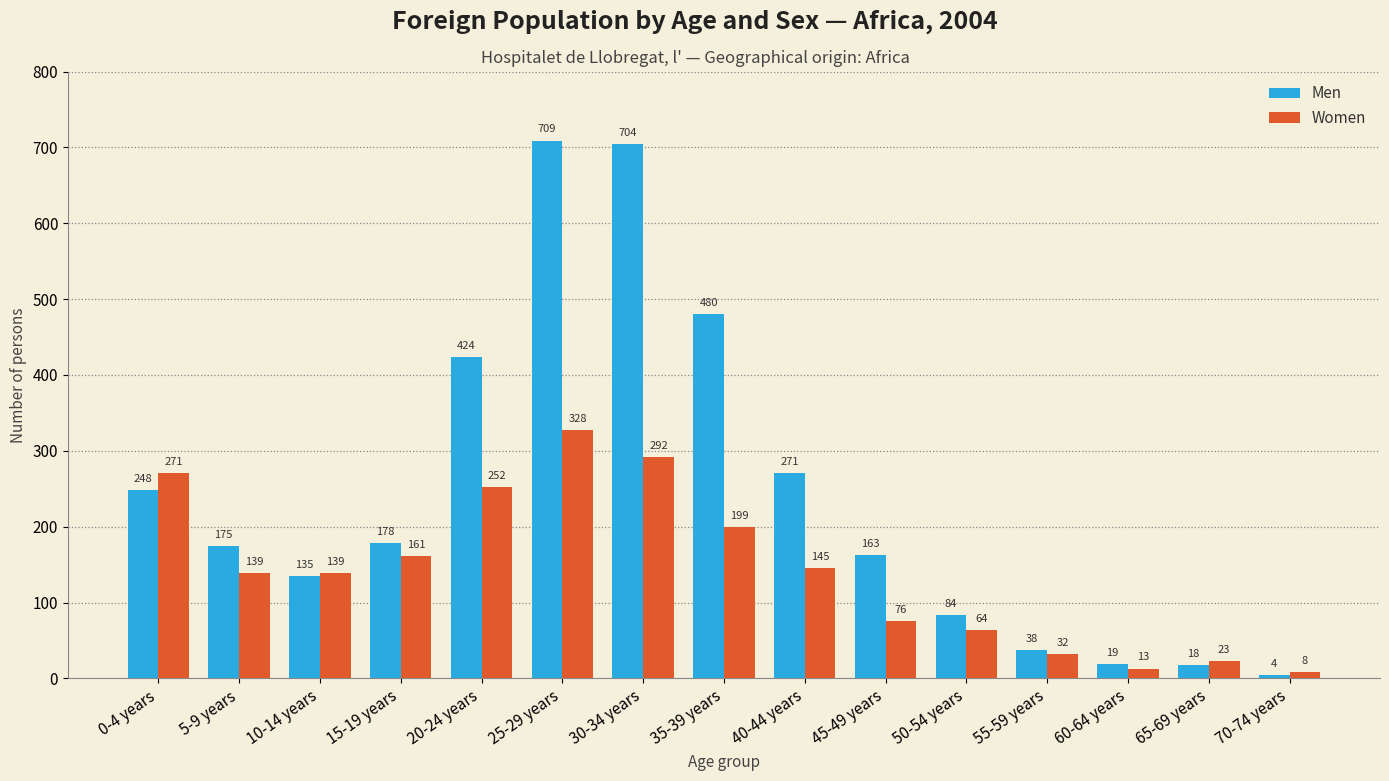

At 45-49 years, list the series in order from smallest to largest.

Women, Men